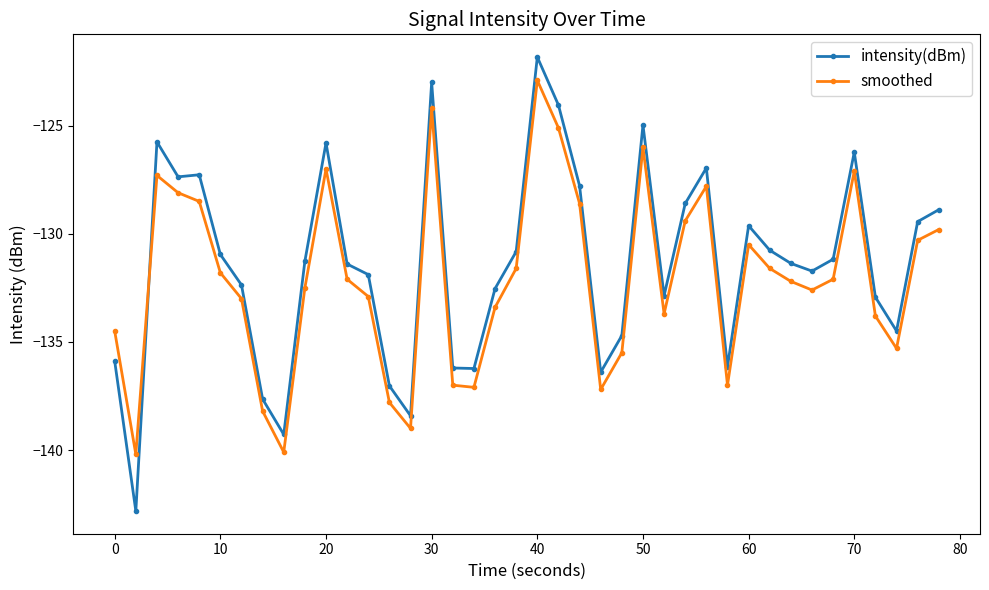

What is the difference between the second highest and second lowest values in the intensity(dBm) series?

16.3